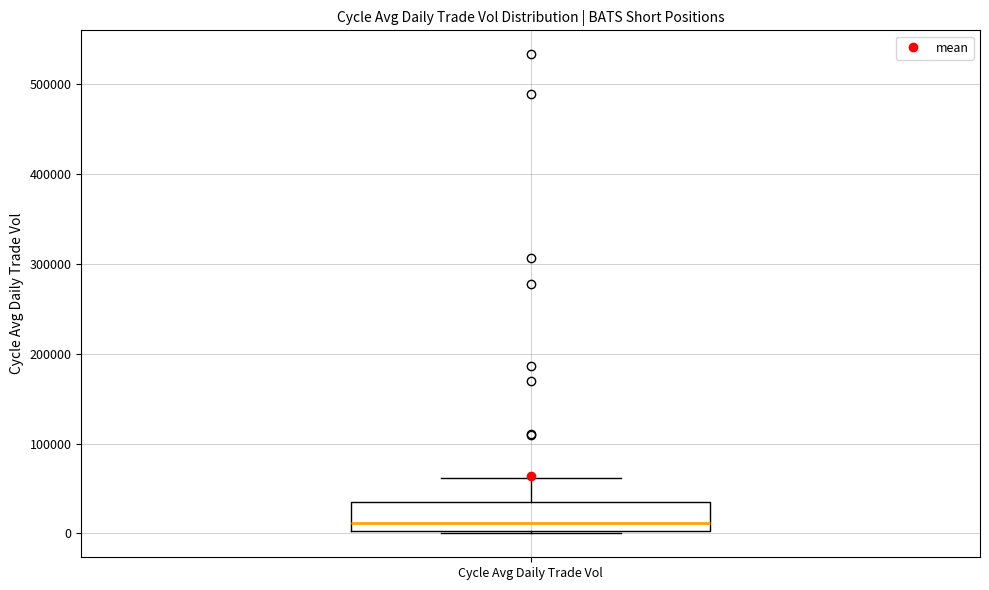

Read this box plot against the y-axis: the position of the median line, the range covered by the box, and the ends of both whiskers. The values are not printed on the chart, so give them approximately, as read against the axis.

median 10000, box 0 to 30000, whiskers 0 to 60000